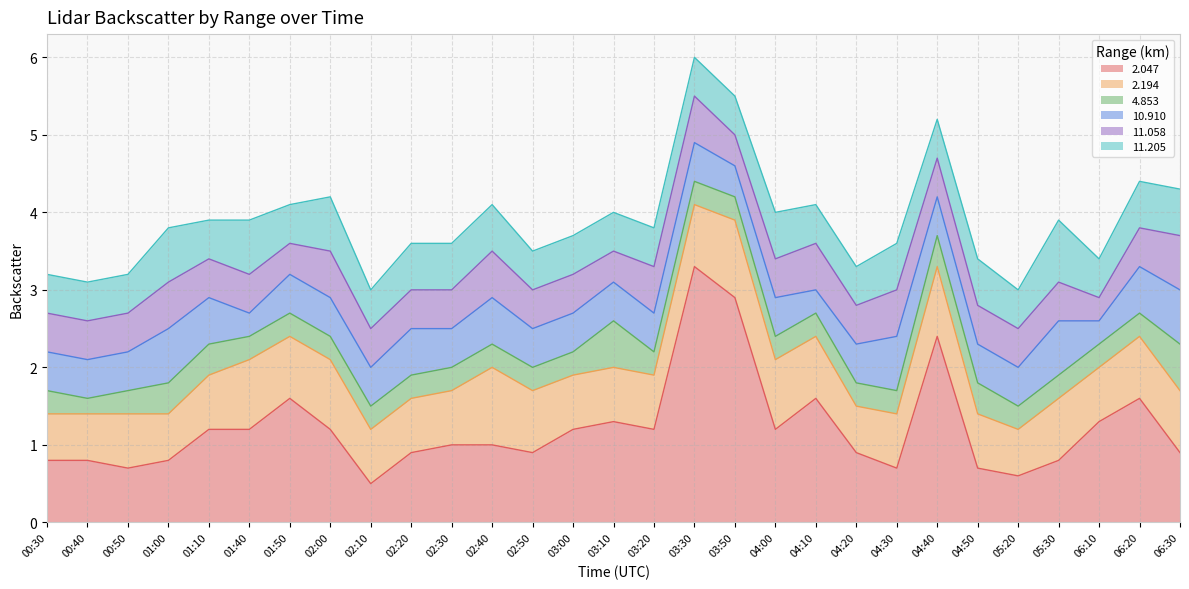

Which series has the largest total across all categories?

  2.047